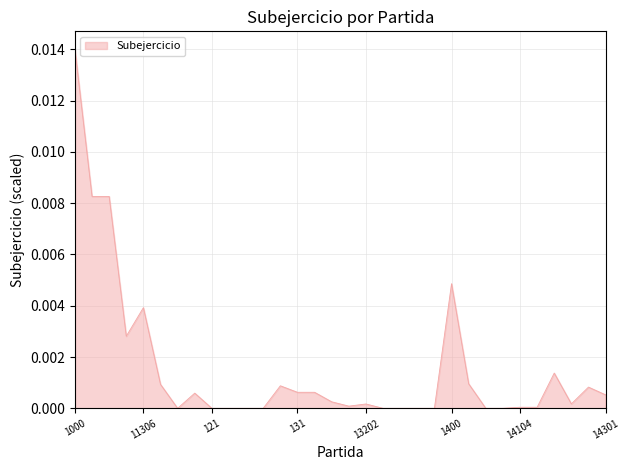

List the labels in order of value, smallest first.

11309, 121, 12101, 122, 12201, 13203, 13204, 134, 13403, 14102, 14103, 14104, 14105, 13201, 13202, 14107, 132, 14301, 11310, 131, 13101, 14201, 1300, 11307, 14101, 14106, 11301, 11306, 1400, 1100, 113, 1000